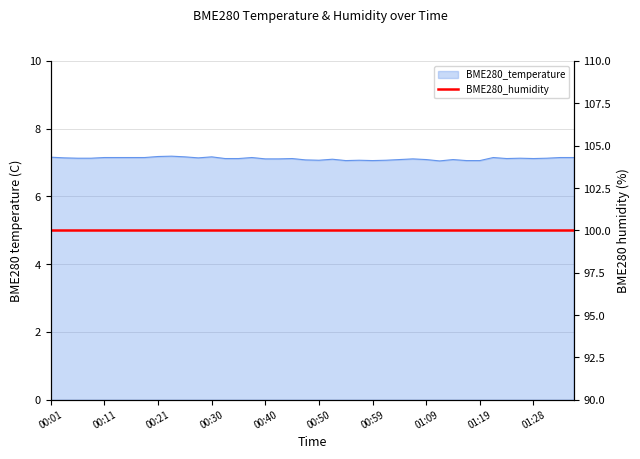

How many points are lower than both their immediate neighbors (excluding endpoints)?

7